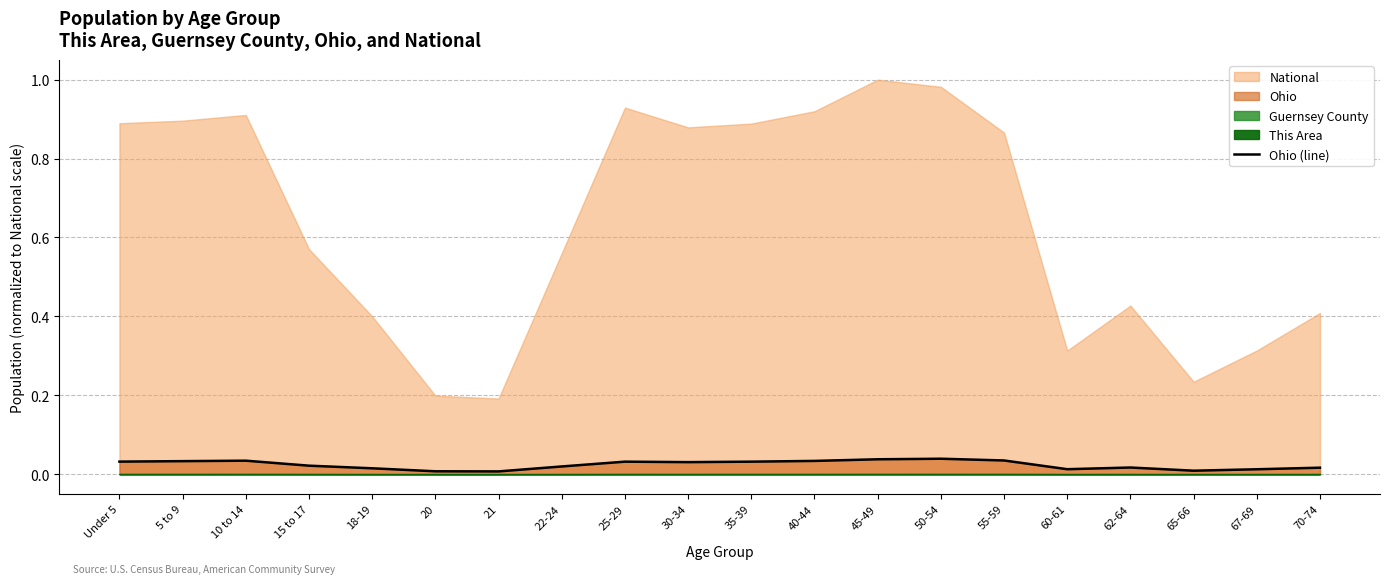

Where is the data nearest to the value 0?

21